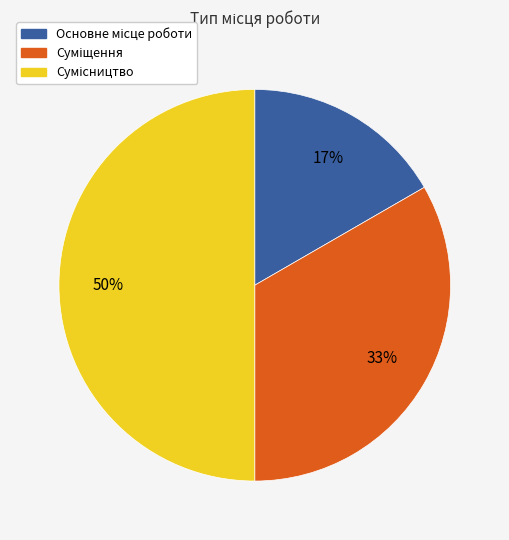

To the nearest percent, what is the average slice percentage?

33%